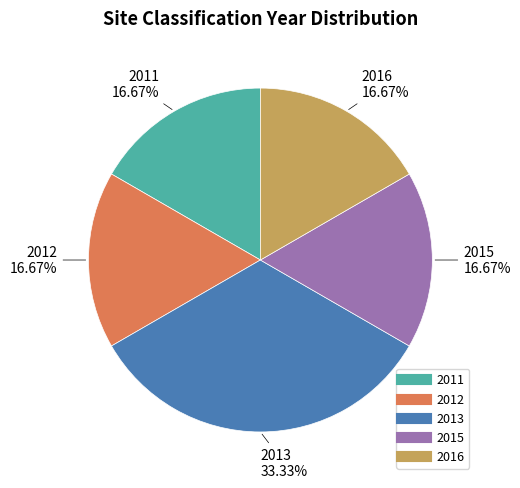

To the nearest percent, what is the difference between the 2013 and 2012 slice percentages?

17%